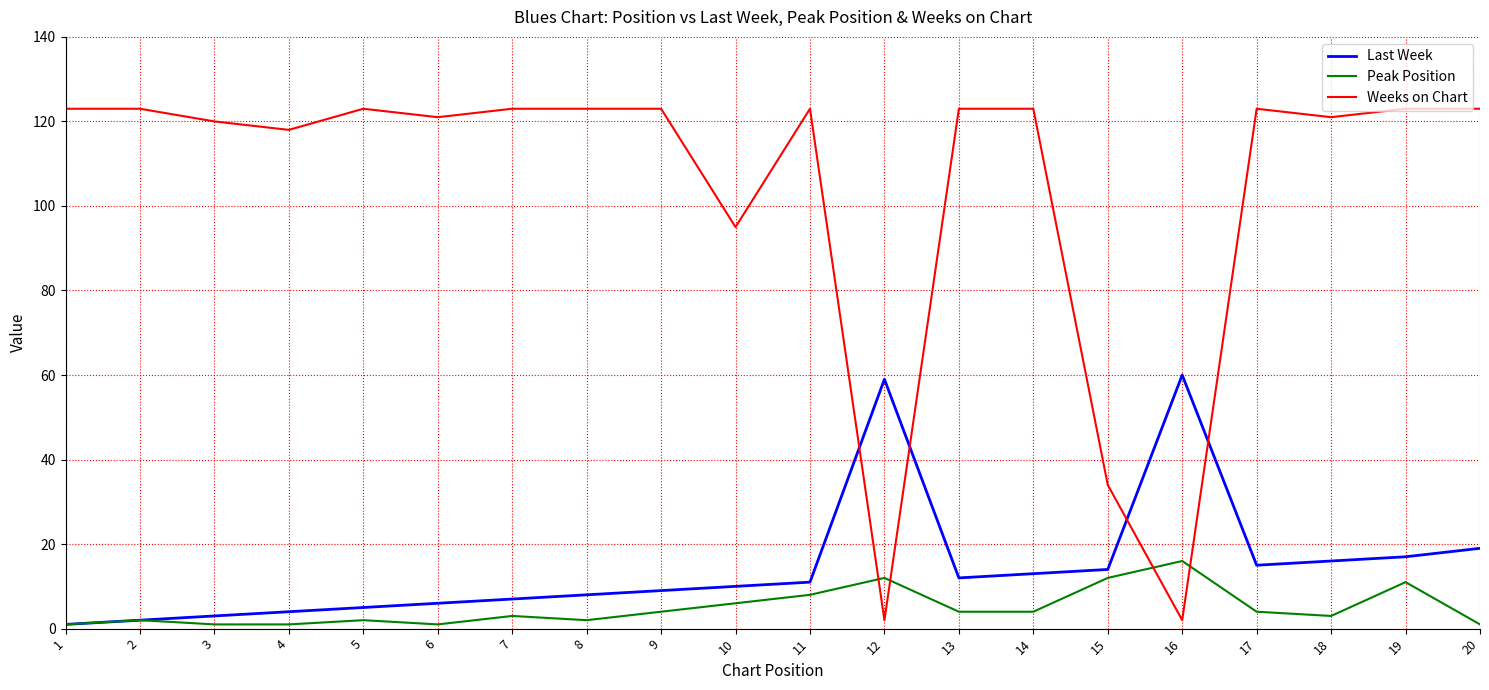

How many values in the Weeks on Chart series are below 123?

8